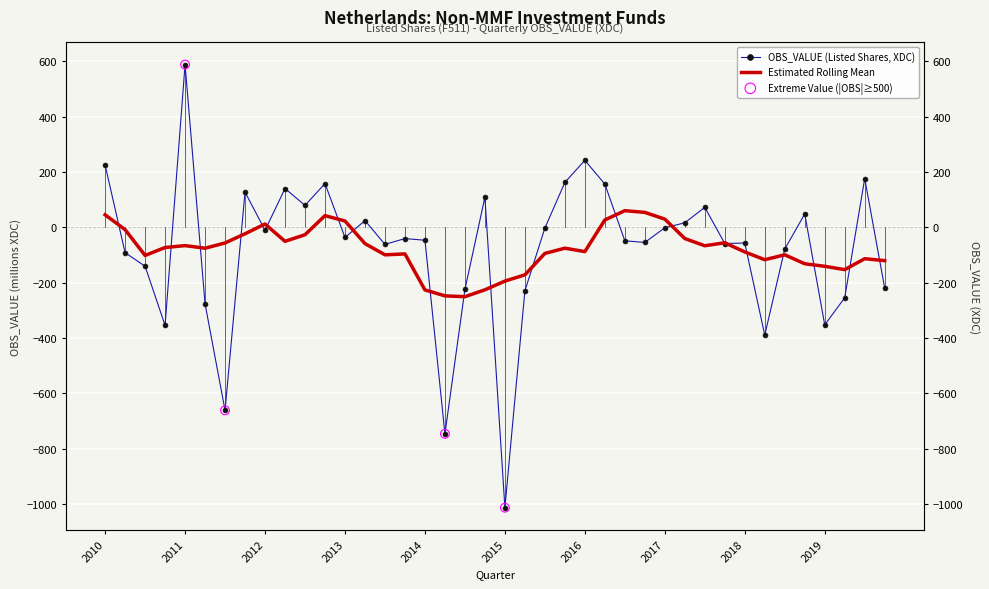

What is the change in value from 2010-Q3 to 2018-Q3?

+62